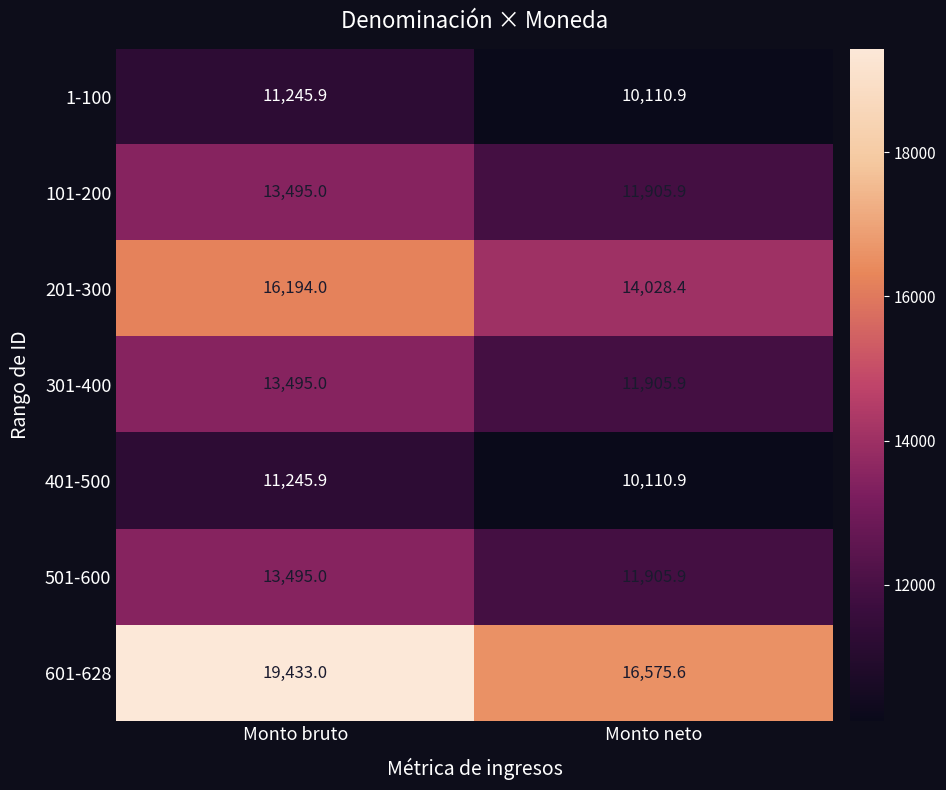

Reading left to right, extract all data points from this chart.

1-100: 11245.9	10110.9
101-200: 13495.0	11905.9
201-300: 16194.0	14028.4
301-400: 13495.0	11905.9
401-500: 11245.9	10110.9
501-600: 13495.0	11905.9
601-628: 19433.0	16575.6